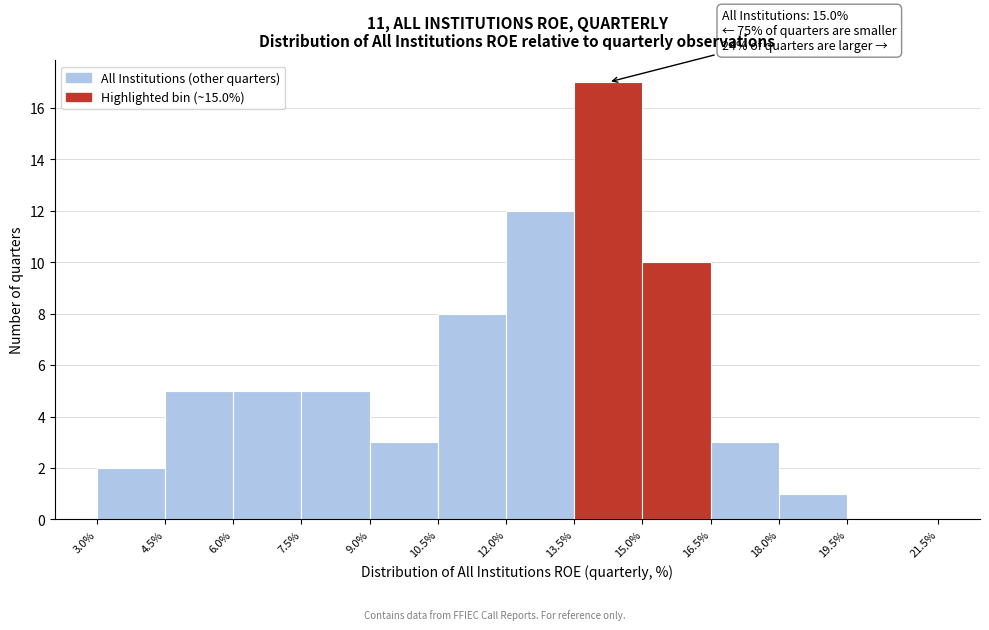

Which range on the x-axis has the tallest bar?

13.5% to 15.0%